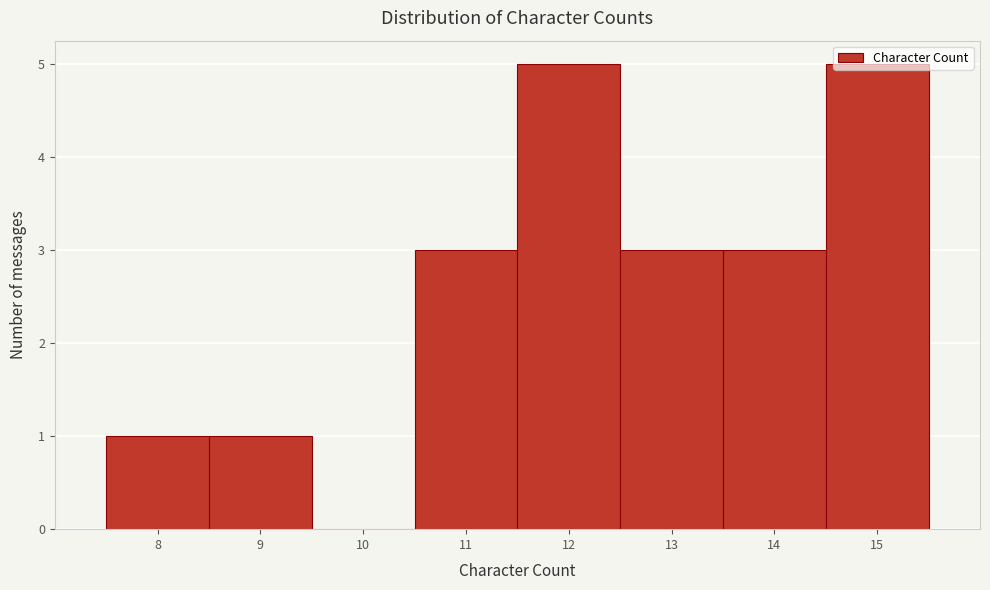

Reading left to right, transcribe this chart: for each bar, give the range it covers on the x-axis and its height. The values are not printed on the chart, so give them approximately, as read against the axis.

7.5 to 8.5: 1
8.5 to 9.5: 1
9.5 to 10.5: 0
10.5 to 11.5: 3
11.5 to 12.5: 5
12.5 to 13.5: 3
13.5 to 14.5: 3
14.5 to 15.5: 5